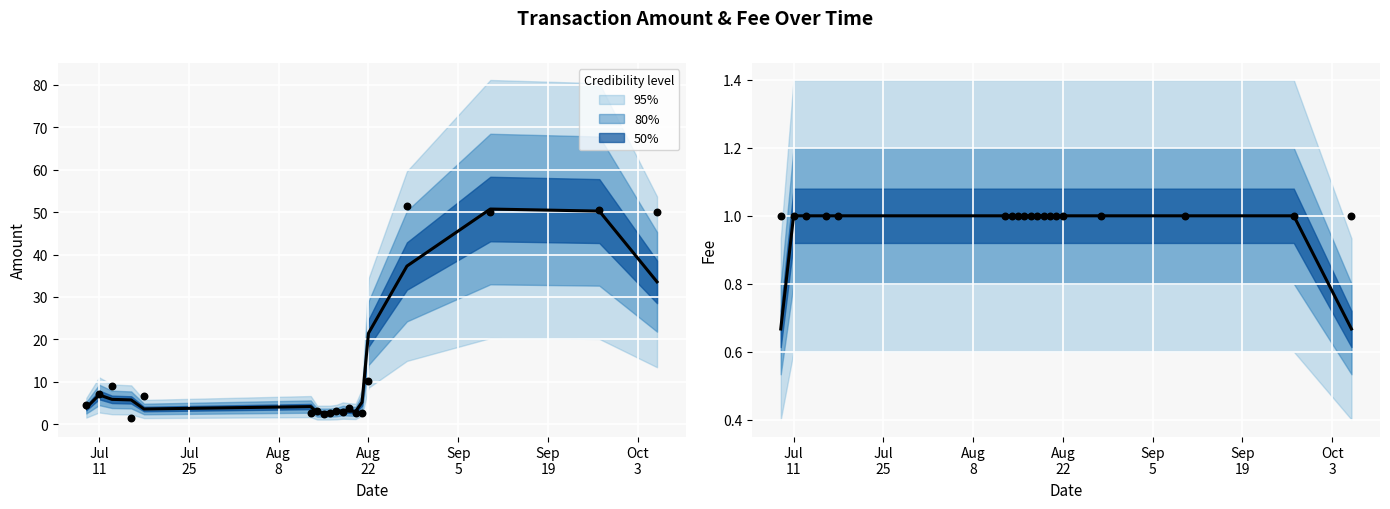

Approximately how many times larger is the value at 2017-08-16 compared to 2017-07-16?

2.0